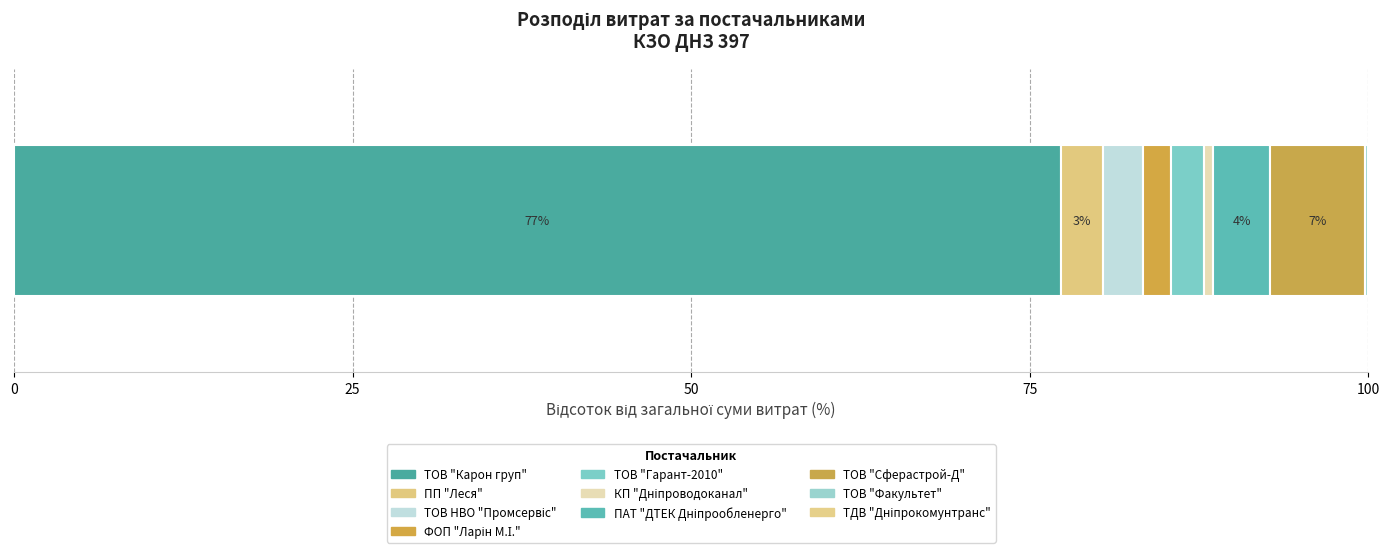

How many data points does each series have?

1